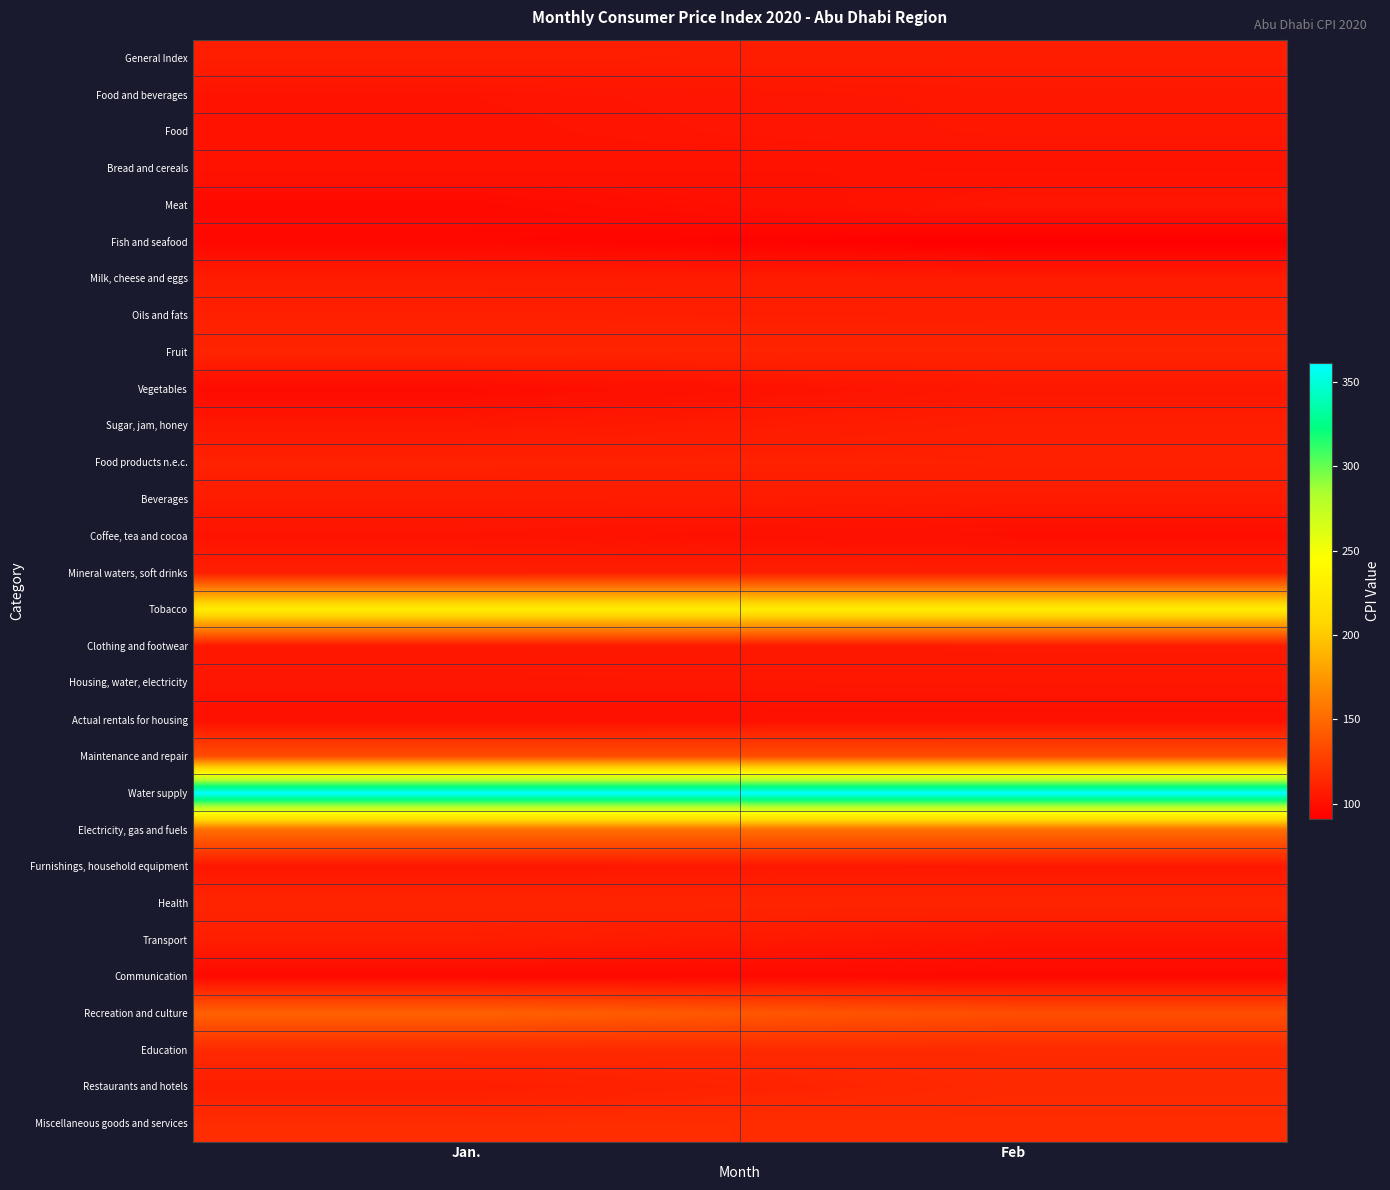

What is the smallest value displayed?

91.1